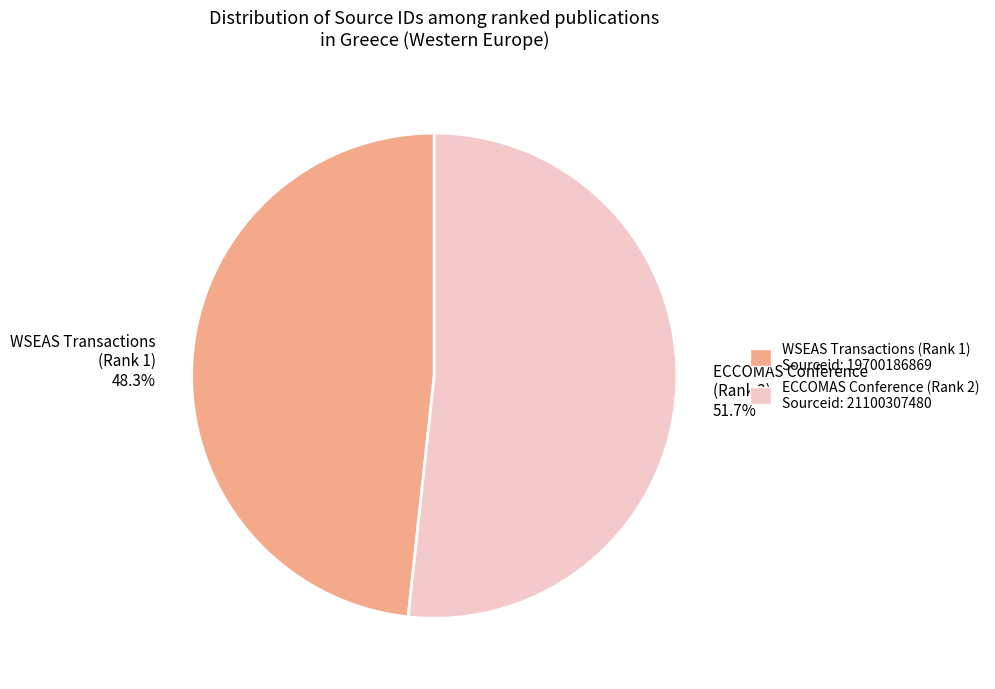

Does WSEAS Transactions (Rank 1) 48.3% account for over 50% of the chart?

No